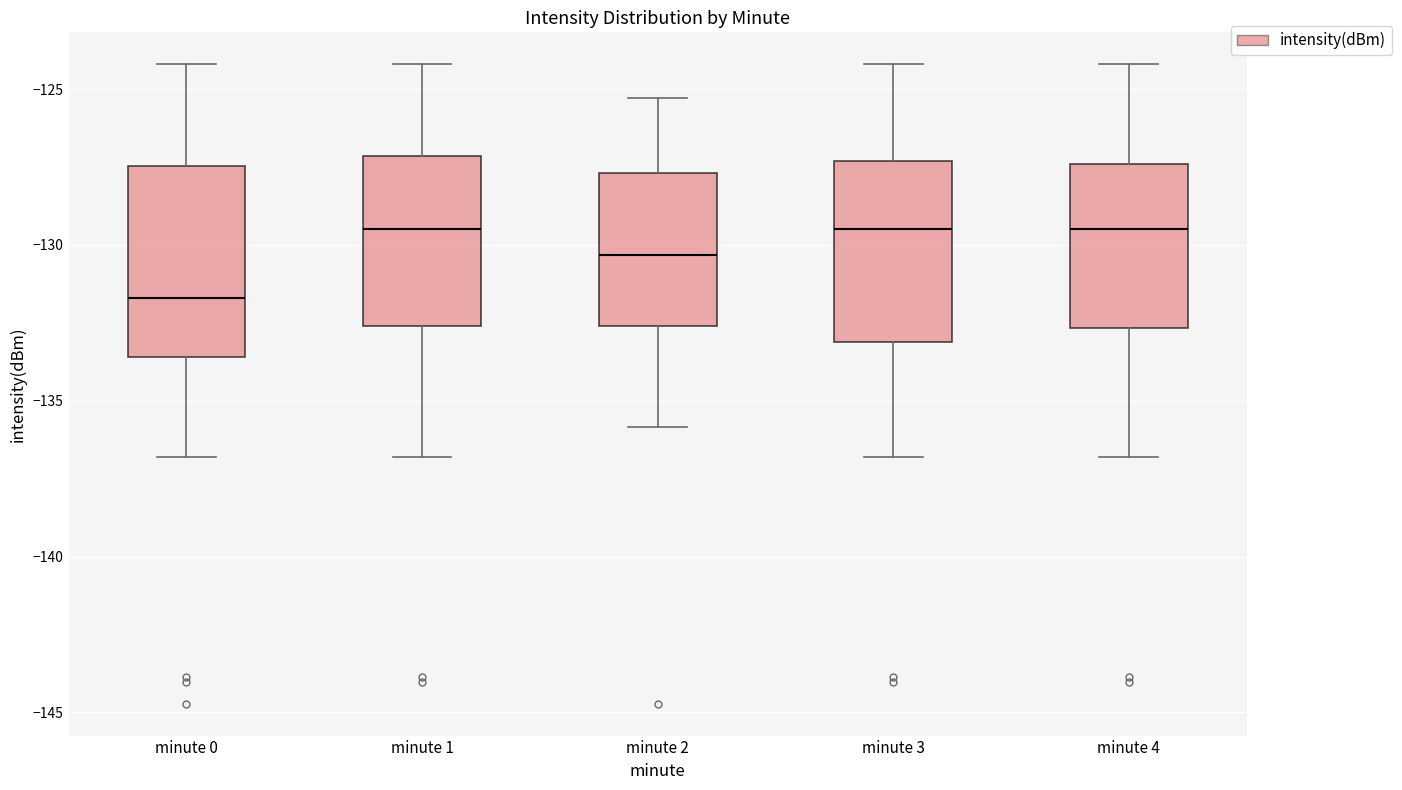

Where is the lower edge of the box for minute 2 on the y-axis? The values are not printed on the chart, so give them approximately, as read against the axis.

-132.5